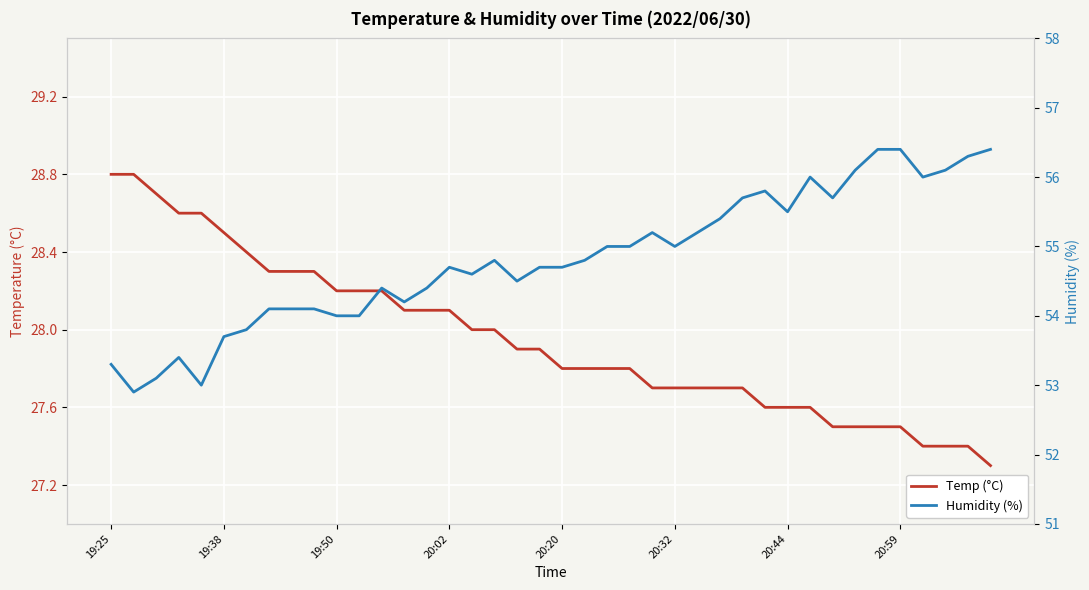

Is it true that Temp (°C) equals 39.3 at 31?

False